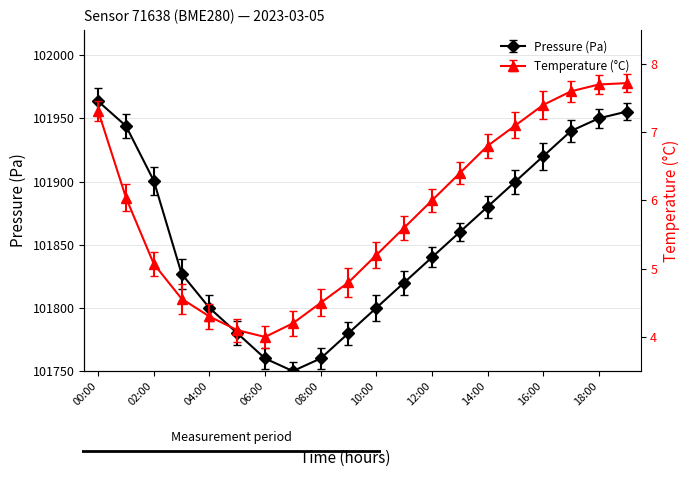

At which category does the chart reach its minimum across all series?

06:00